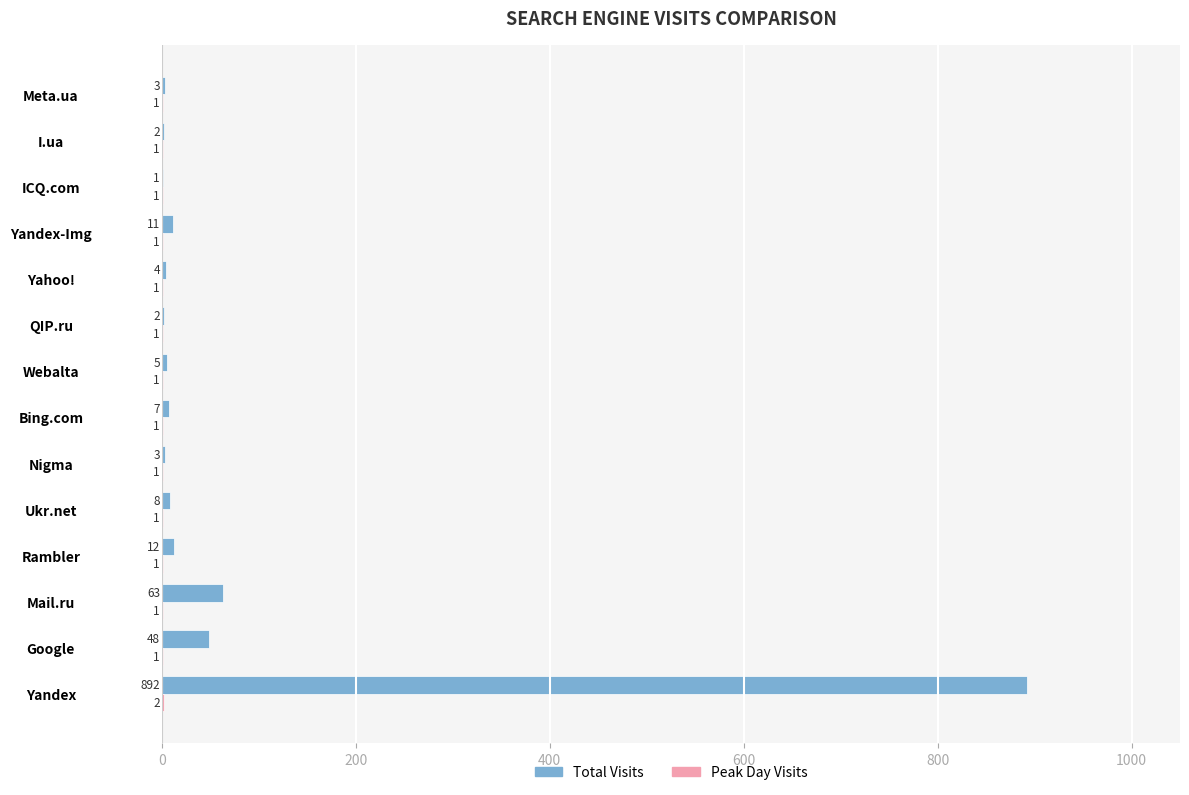

Is it true that Total Visits equals 5 at Webalta?

True